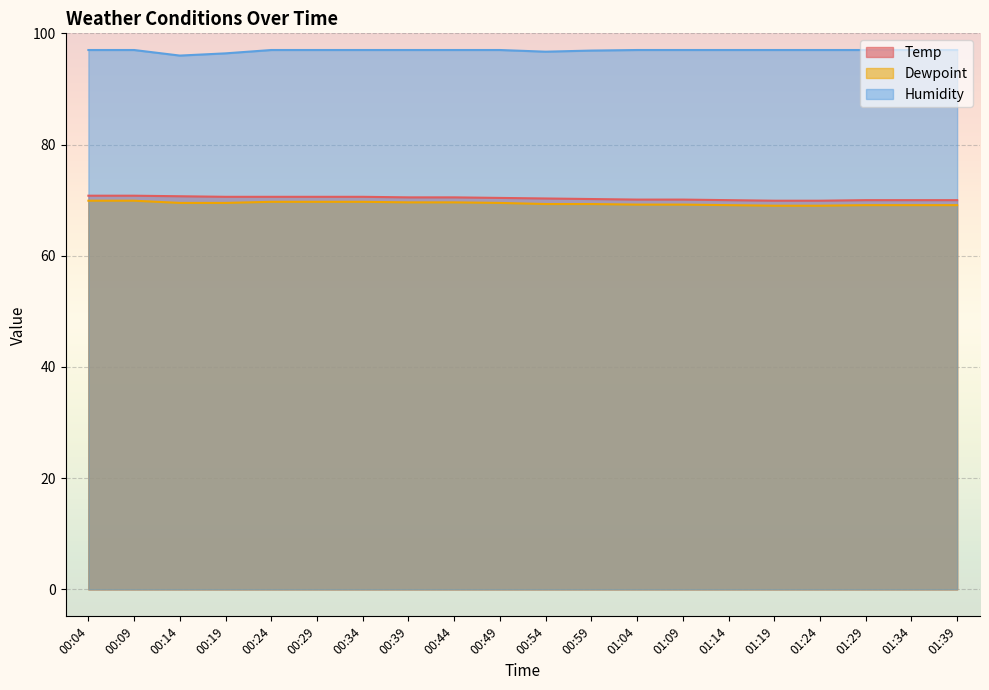

Reading left to right, what are all the values shown in this chart?

Temp: 70.8	70.8	70.7	70.6	70.6	70.6	70.6	70.5	70.5	70.4	70.3	70.2	70.1	70.1	70.0	69.9	69.9	70.0	70.0	70.0
Dewpoint: 69.9	69.9	69.5	69.5	69.7	69.7	69.7	69.6	69.6	69.5	69.3	69.3	69.2	69.2	69.1	69.0	69.0	69.1	69.1	69.1
Humidity: 97.0	97.0	96.0	96.4	97.0	97.0	97.0	97.0	97.0	97.0	96.7	96.9	97.0	97.0	97.0	97.0	97.0	97.0	97.0	97.0